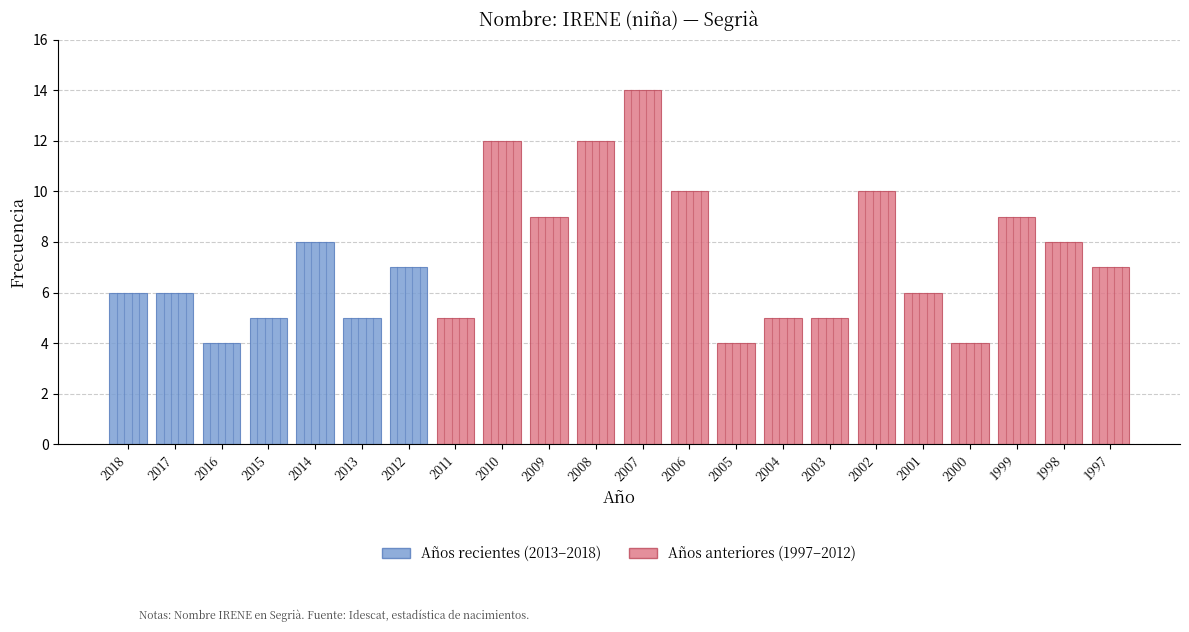

Where does the data first go above 7?

2014